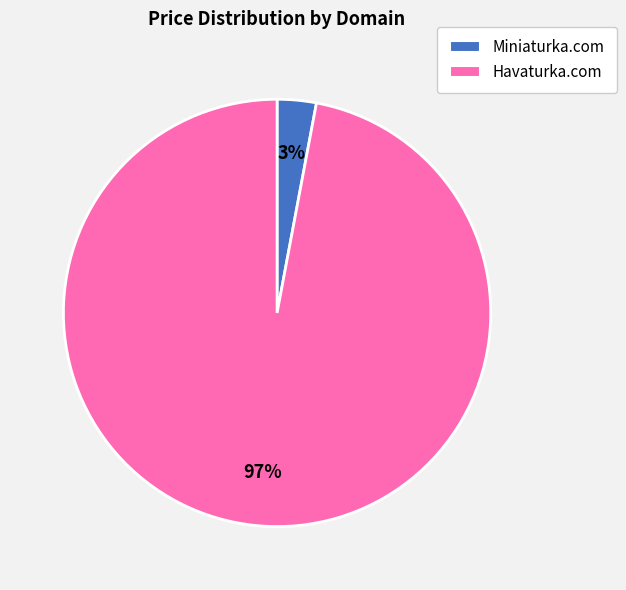

Which has a higher value, Havaturka.com or Miniaturka.com?

Havaturka.com